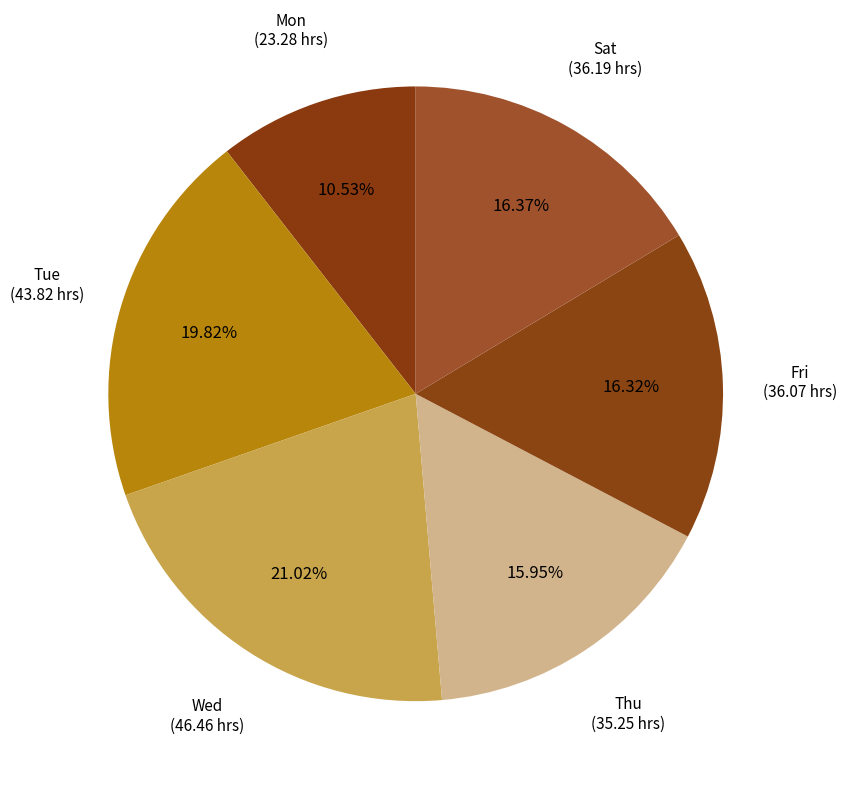

How many slices are in this pie chart?

6